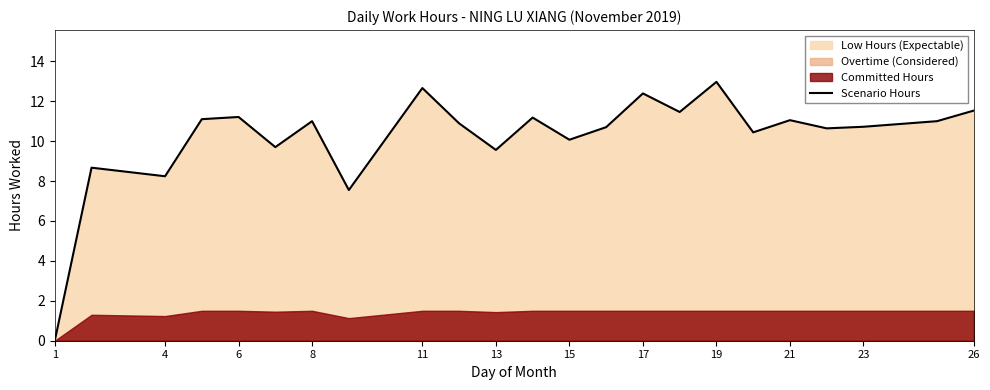

Is it true that Scenario Hours equals 9.6 at 13?

True